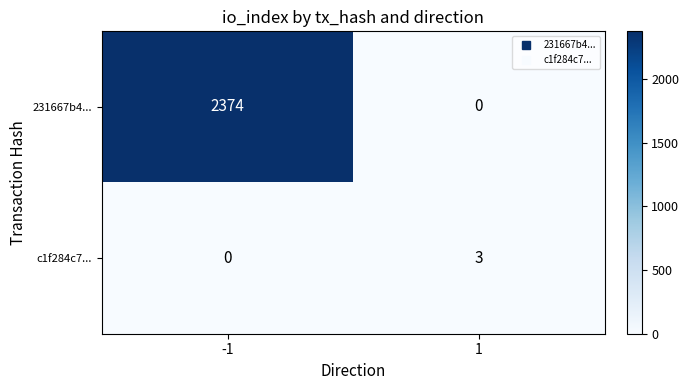

How many distinct data groups are displayed?

2